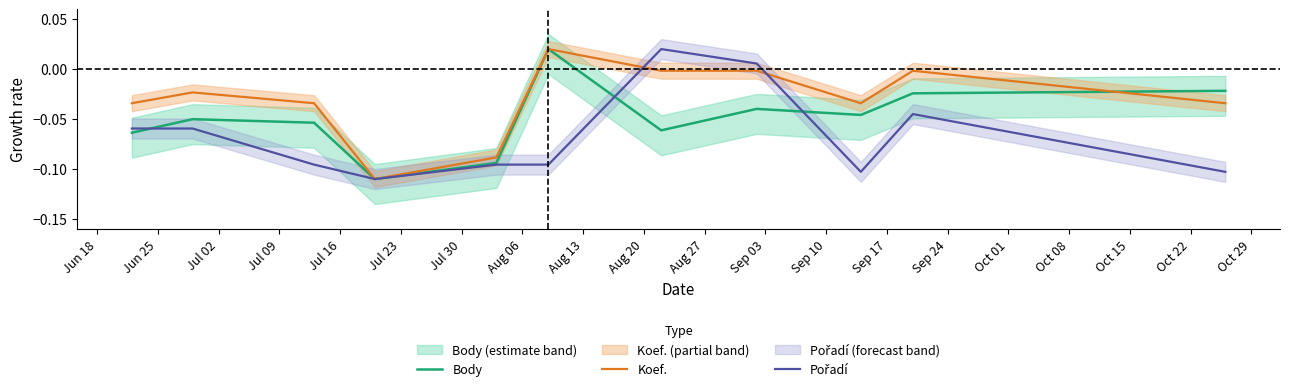

True or false: Body has more than 1 points higher than both neighbors.

True